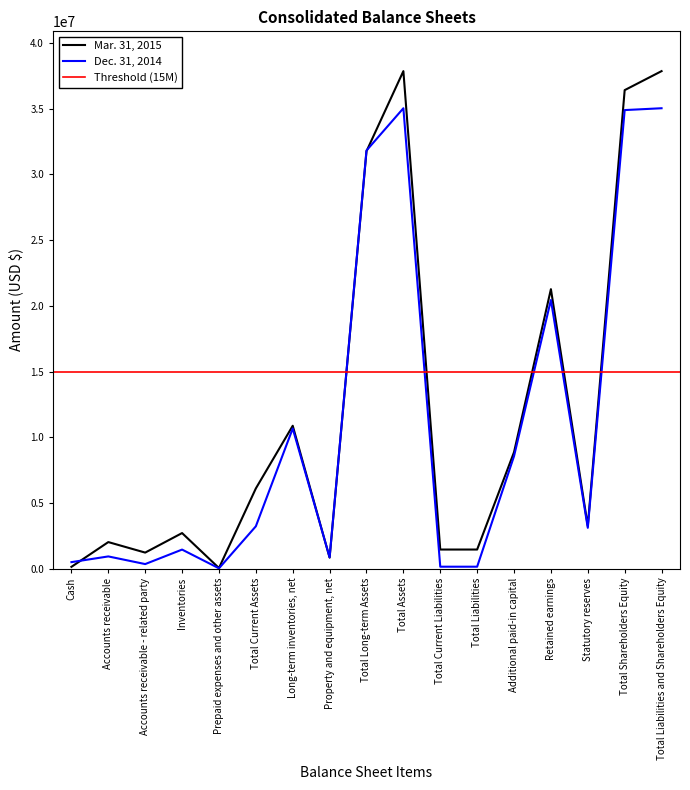

Which category has the lowest value across all series?

Prepaid expenses and other assets